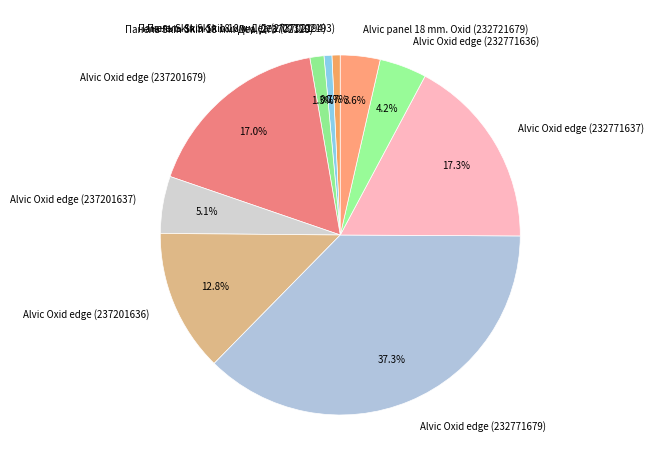

What portion of the pie excludes Alvic Oxid edge (232771637)?

82.7%